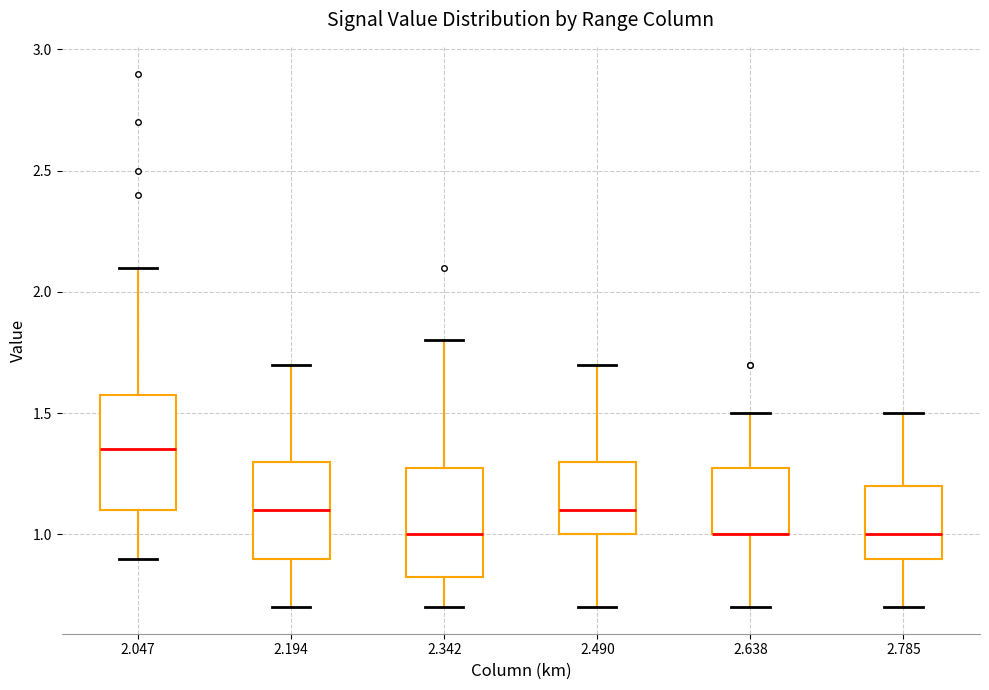

Reading left to right, transcribe this box plot: for each box, give where its median line is, the range the box spans, and where its two whiskers end, as read against the y-axis. The values are not printed on the chart, so give them approximately, as read against the axis.

2.047: median 1.35, box 1.10 to 1.60, whiskers 0.90 to 2.10
2.194: median 1.10, box 0.90 to 1.30, whiskers 0.70 to 1.70
2.342: median 1.00, box 0.85 to 1.30, whiskers 0.70 to 1.80
2.490: median 1.10, box 1.00 to 1.30, whiskers 0.70 to 1.70
2.638: median 1.00 (drawn on the box's lower edge), box 1.00 to 1.30, whiskers 0.70 to 1.50
2.785: median 1.00, box 0.90 to 1.20, whiskers 0.70 to 1.50